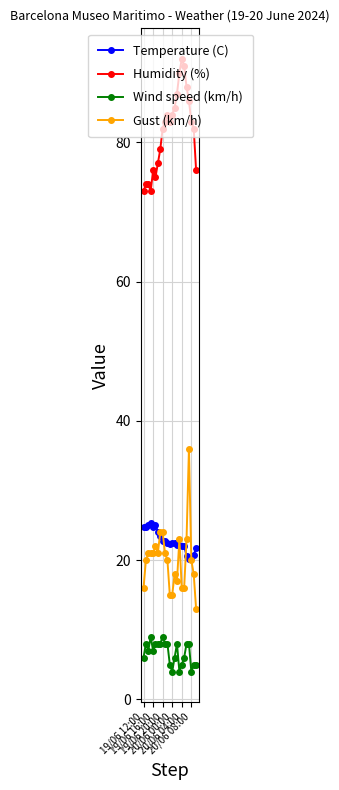

What is the value of the Humidity (%) point at the 21st from the left?

83.0